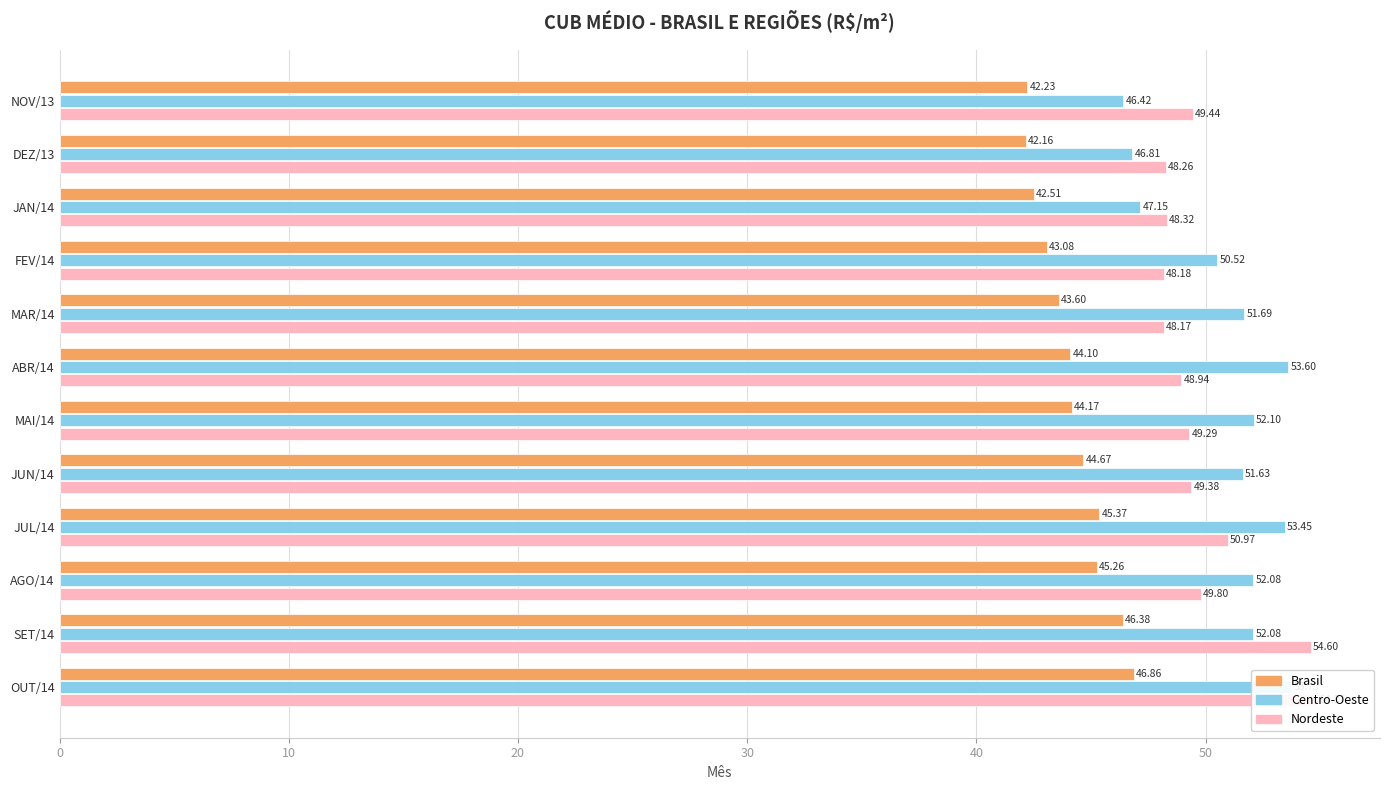

Is the value of Centro-Oeste at JUL/14 greater than the value of Brasil at MAR/14?

Yes